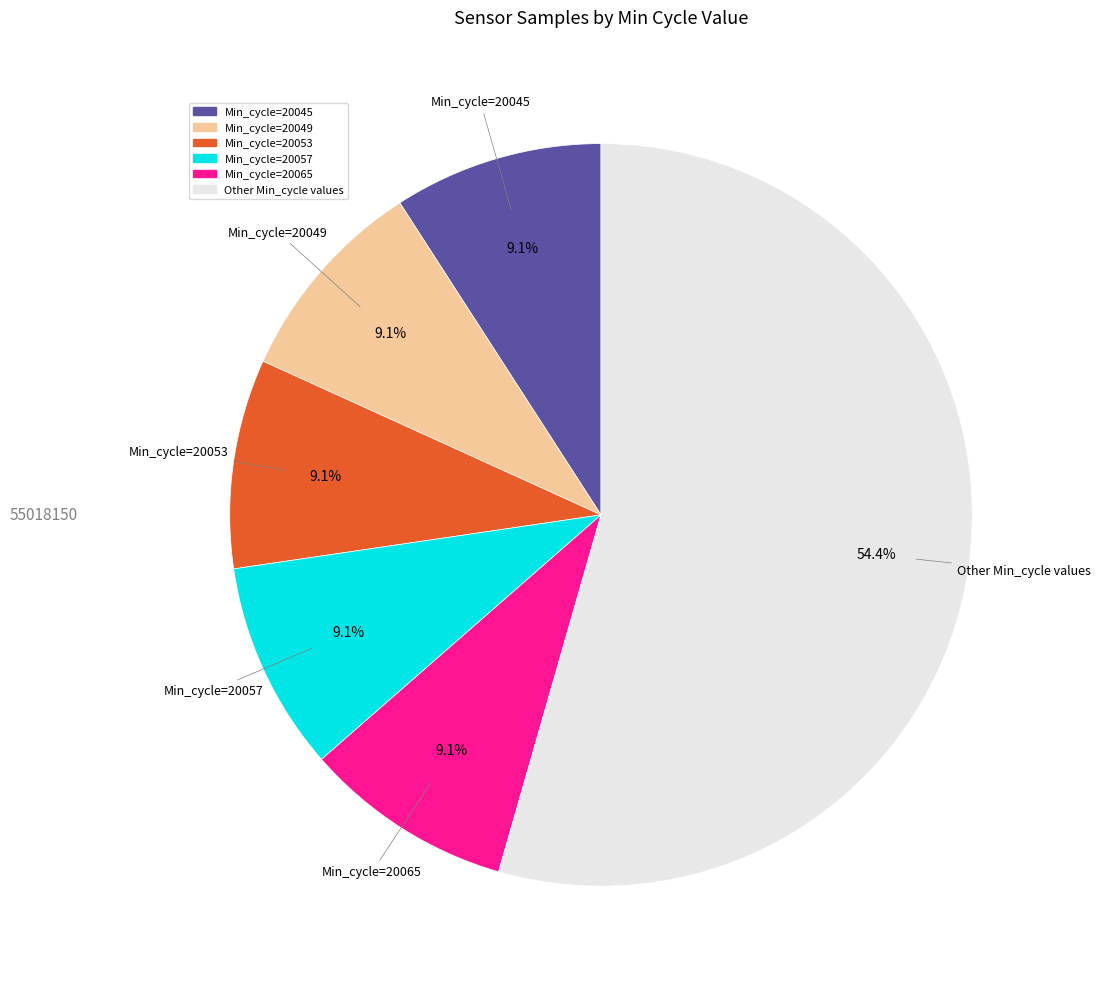

What is the ratio of the value at Min_cycle=20053 to the value at Min_cycle=20049?

1.0